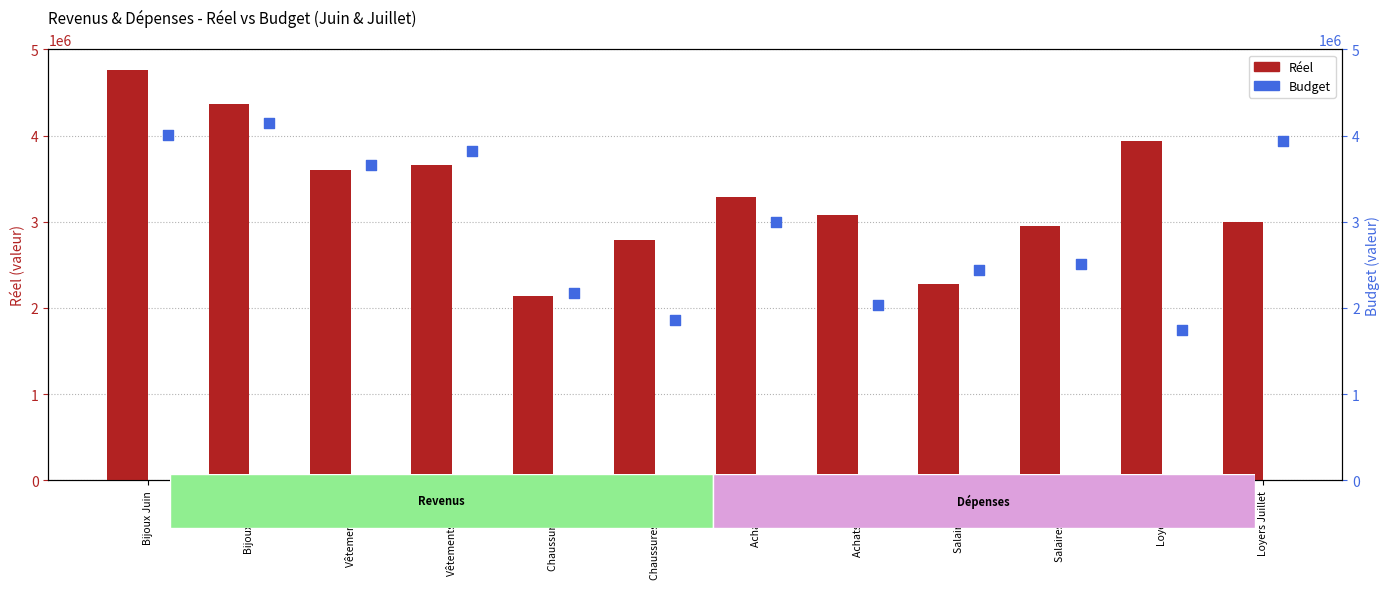

Which series has the widest spread of Y values?

Réel